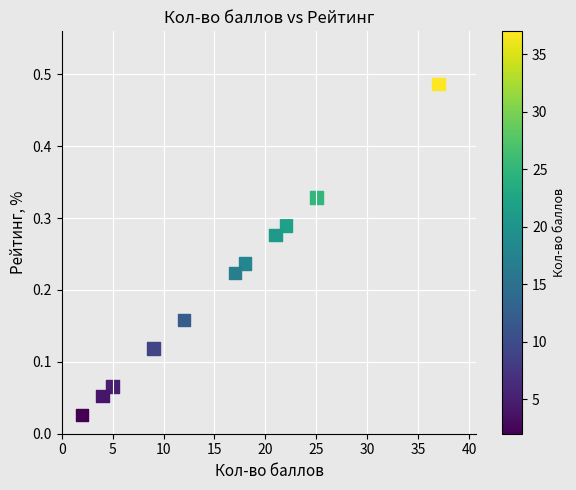

What is the range of X values (max minus min)?

35.0